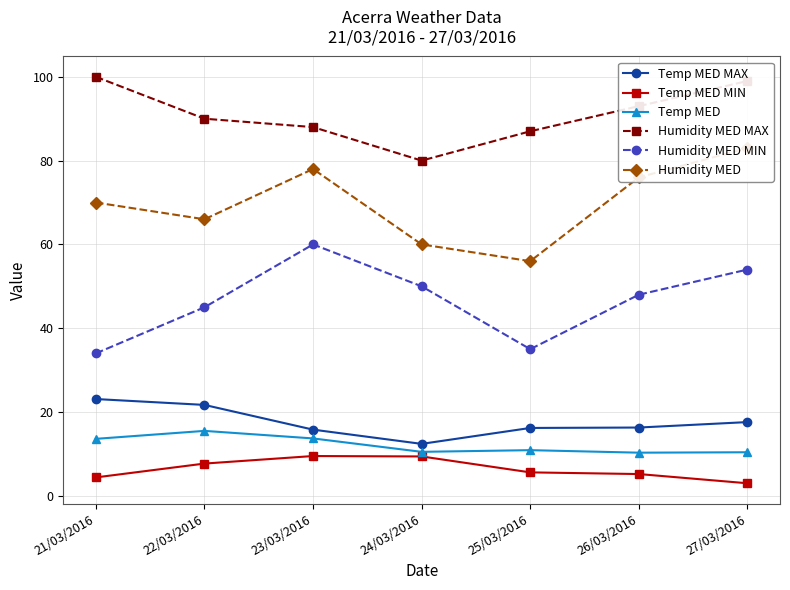

How many lines are shown in the chart?

6